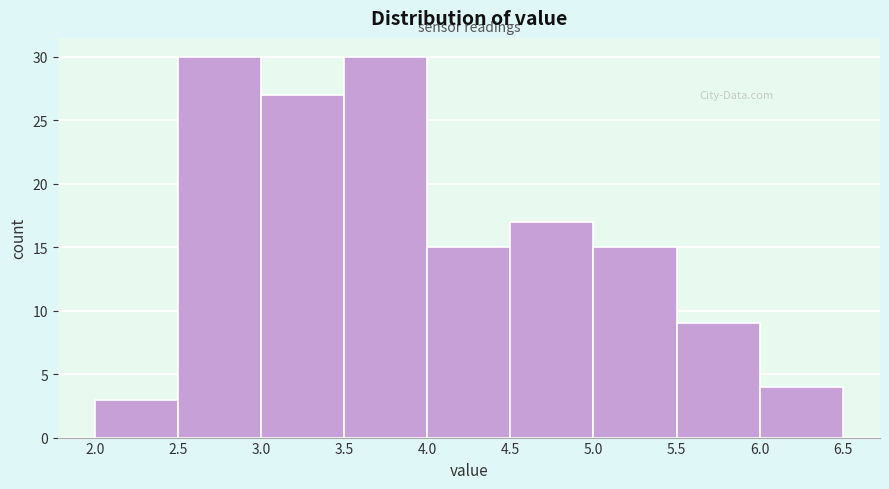

Reading left to right, list every bar in this chart as the range it spans on the x-axis followed by its height. The values are not printed on the chart, so give them approximately, as read against the axis.

2.0 to 2.5: 3
2.5 to 3.0: 30
3.0 to 3.5: 27
3.5 to 4.0: 30
4.0 to 4.5: 15
4.5 to 5.0: 17
5.0 to 5.5: 15
5.5 to 6.0: 9
6.0 to 6.5: 4